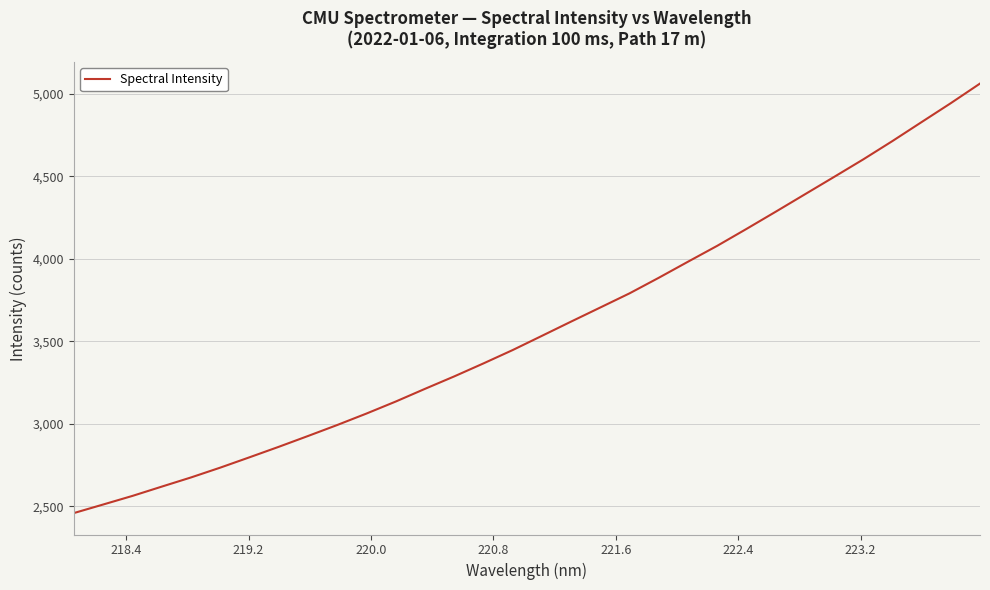

What is the maximum value shown in the chart?

5062.8